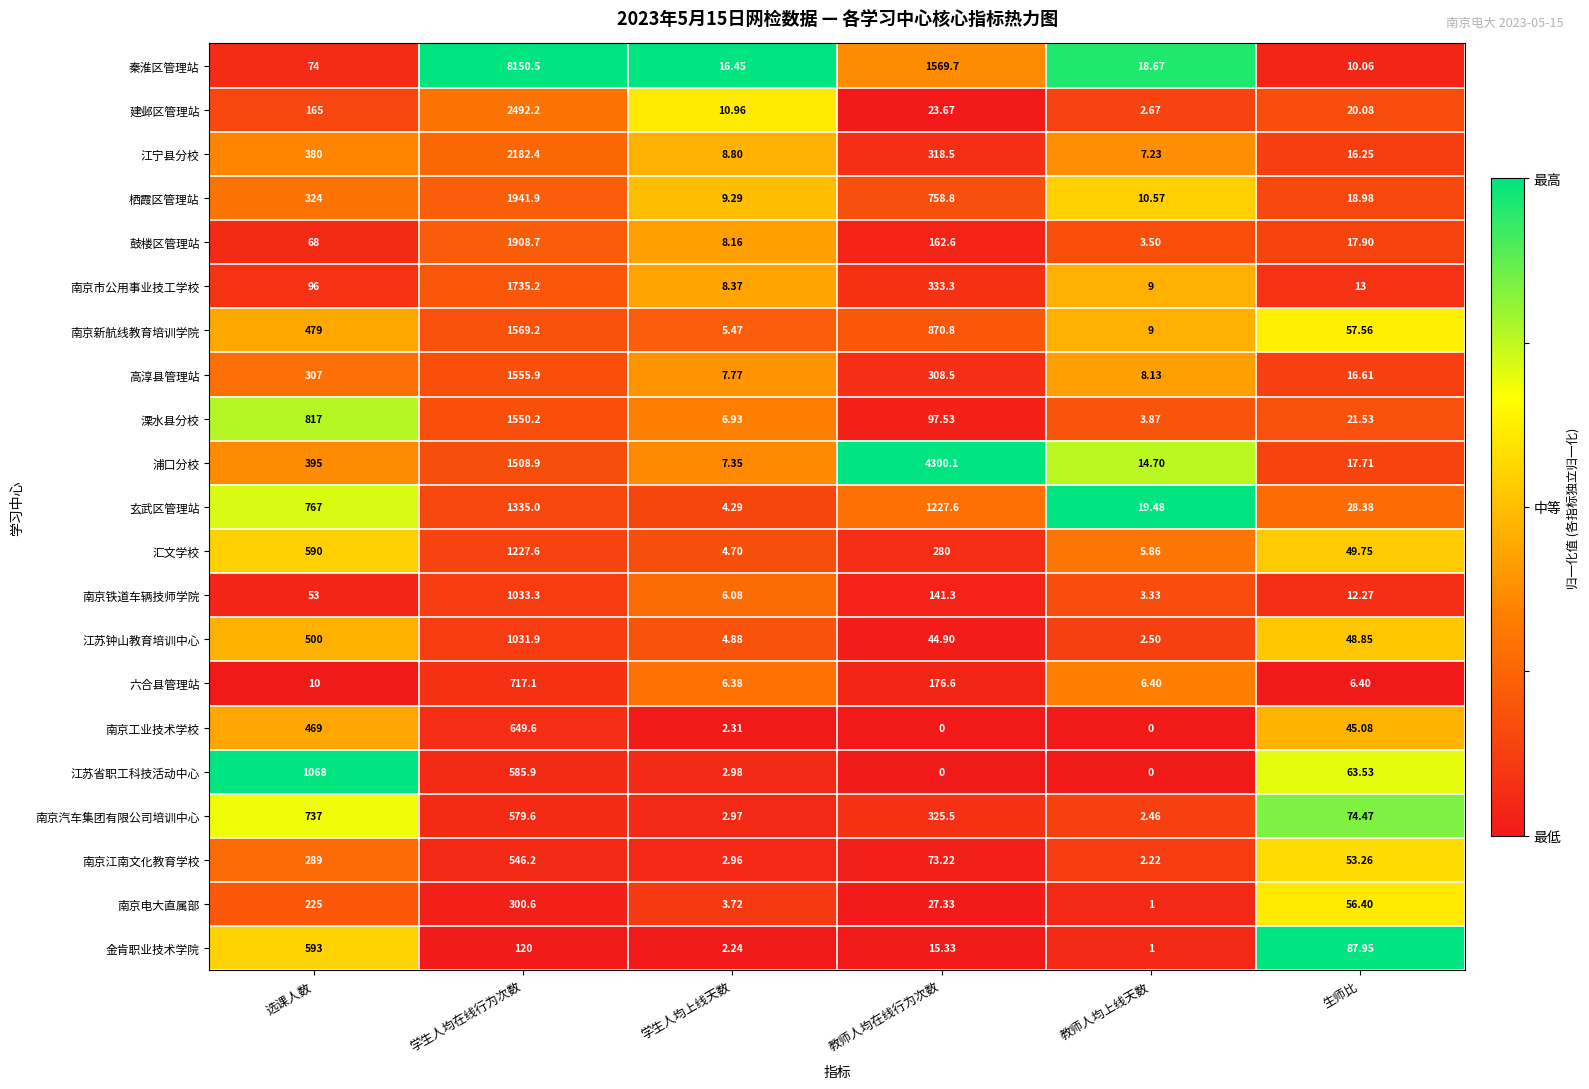

At which label does 栖霞区管理站 reach its minimum?

学生人均上线天数